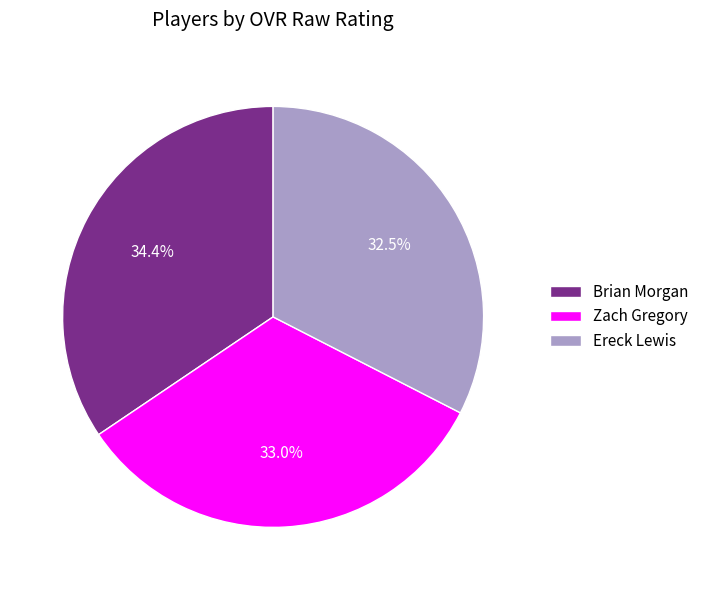

How many slices are in this pie chart?

3